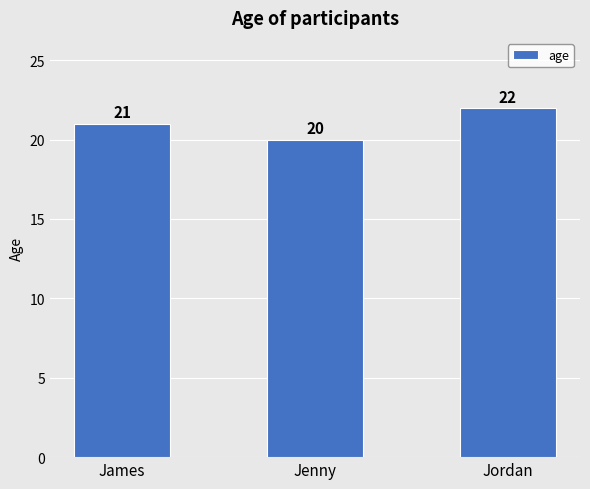

At which label is the value closest to 21?

James